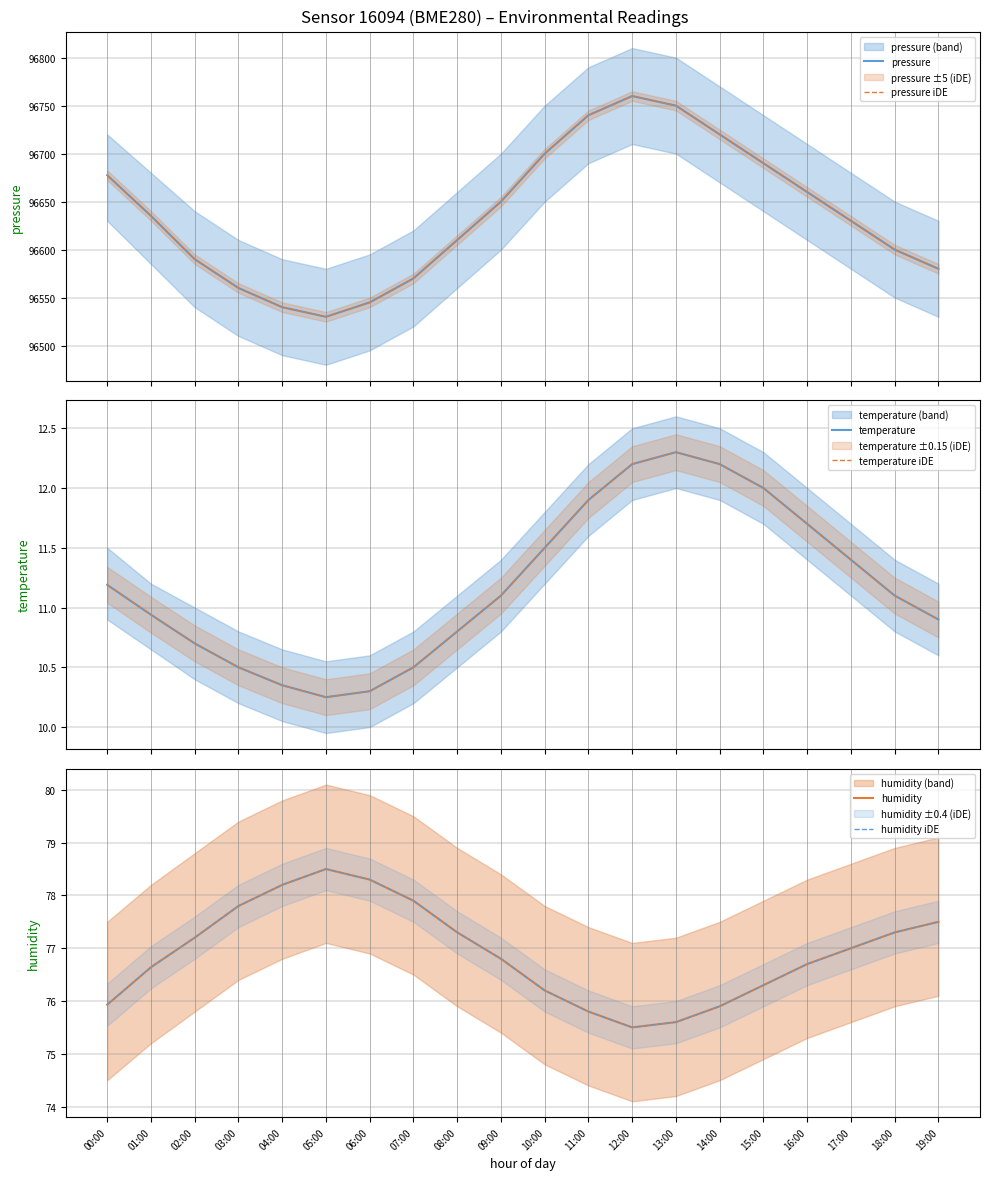

What are all the series names shown in the legend?

pressure, pressure iDE, temperature, temperature iDE, humidity, humidity iDE